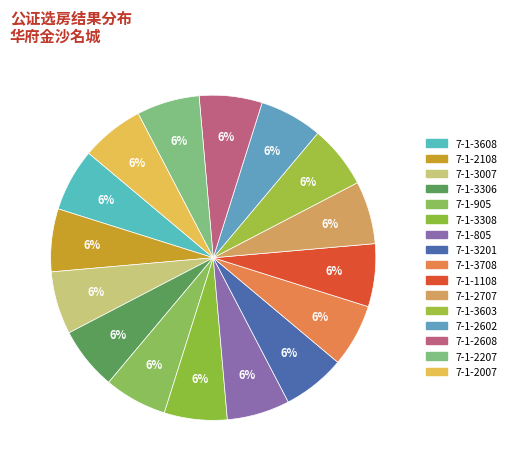

Is 7-1-3007 the majority of the pie?

No